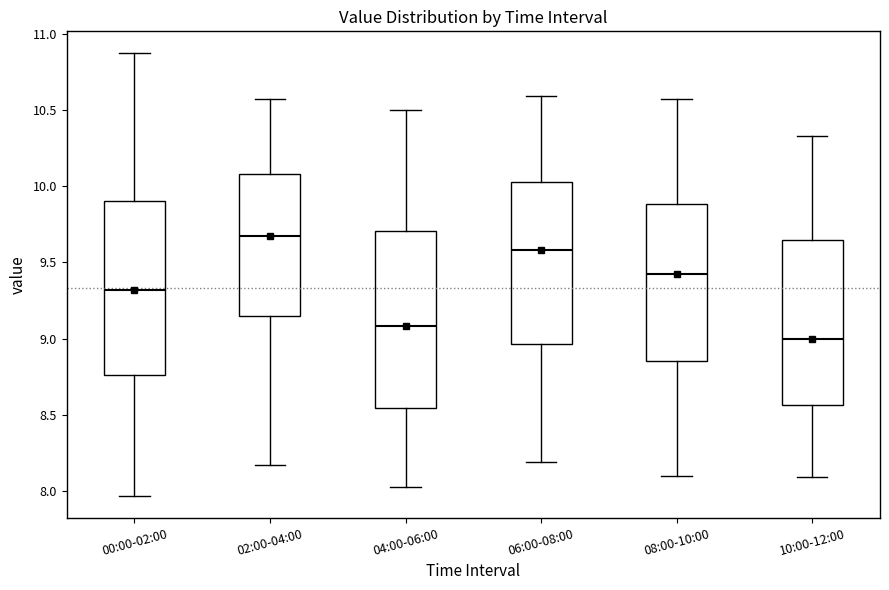

Reading left to right, transcribe this box plot: for each box, give where its median line is, the range the box spans, and where its two whiskers end, as read against the y-axis. The values are not printed on the chart, so give them approximately, as read against the axis.

00:00-02:00: median 9.30, box 8.75 to 9.90, whiskers 7.95 to 10.85
02:00-04:00: median 9.65, box 9.15 to 10.10, whiskers 8.15 to 10.55
04:00-06:00: median 9.10, box 8.55 to 9.70, whiskers 8.05 to 10.50
06:00-08:00: median 9.60, box 8.95 to 10.05, whiskers 8.20 to 10.60
08:00-10:00: median 9.45, box 8.85 to 9.90, whiskers 8.10 to 10.55
10:00-12:00: median 9.00, box 8.55 to 9.65, whiskers 8.10 to 10.35